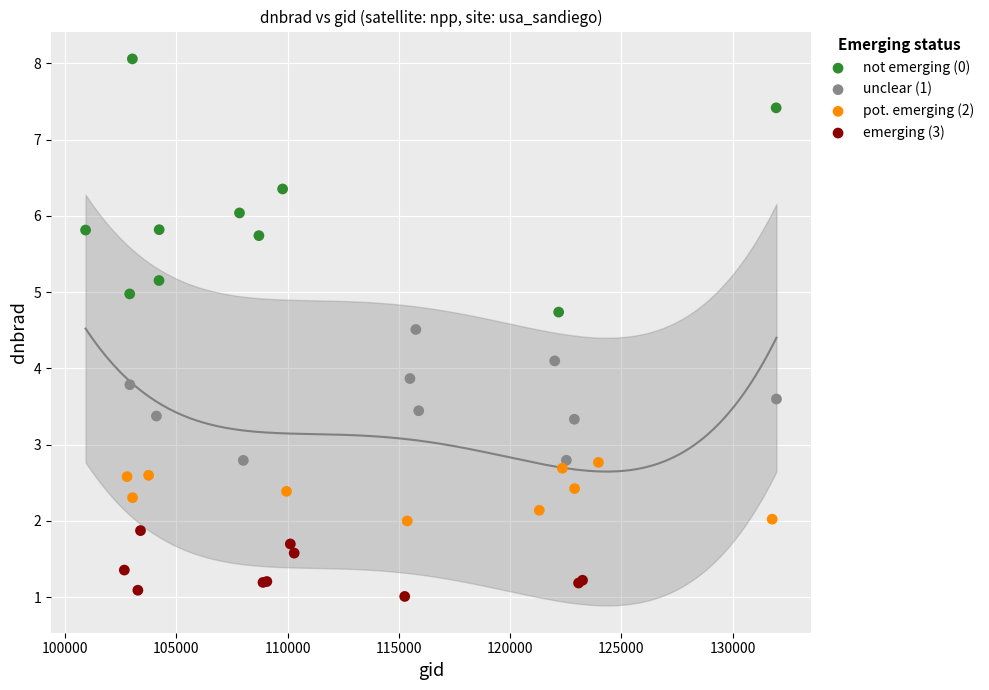

Which series reaches the minimum Y coordinate?

emerging (3)